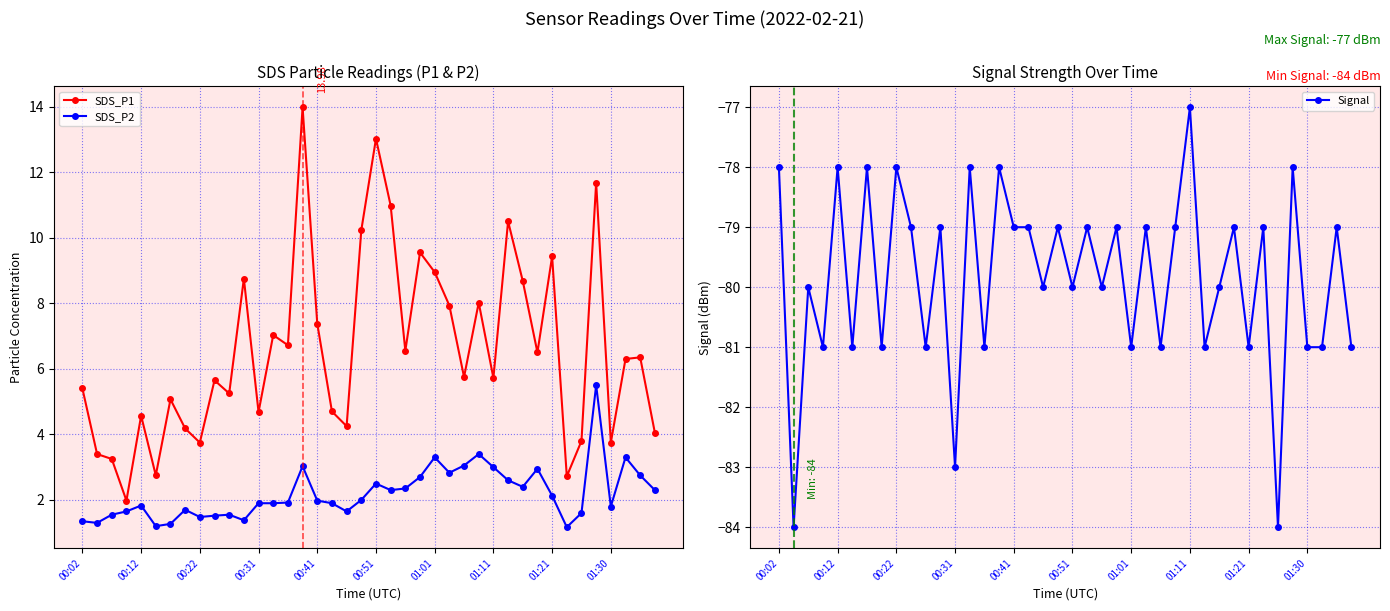

The value of Signal at 15 is -78.0. True or false?

True